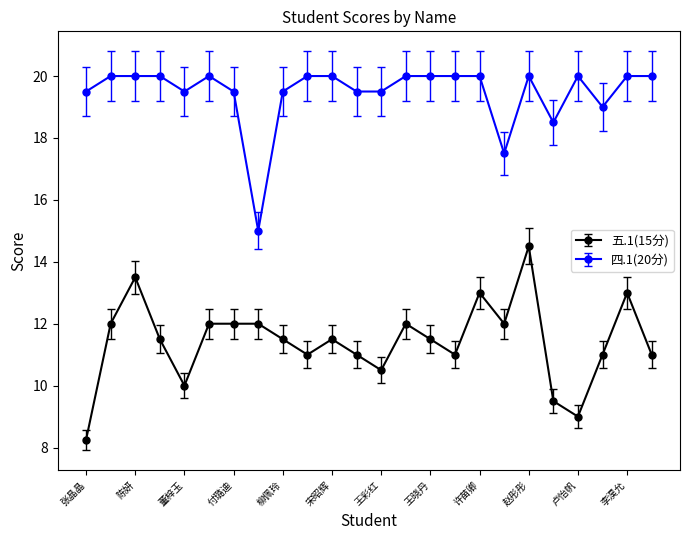

What is the average value of the 四.1(20分) series?

19.5